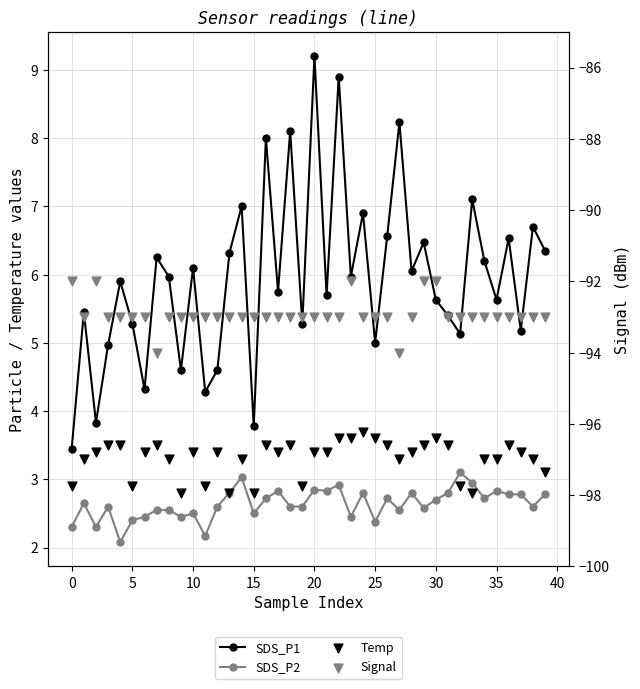

Which series has the largest total across all categories?

SDS_P1